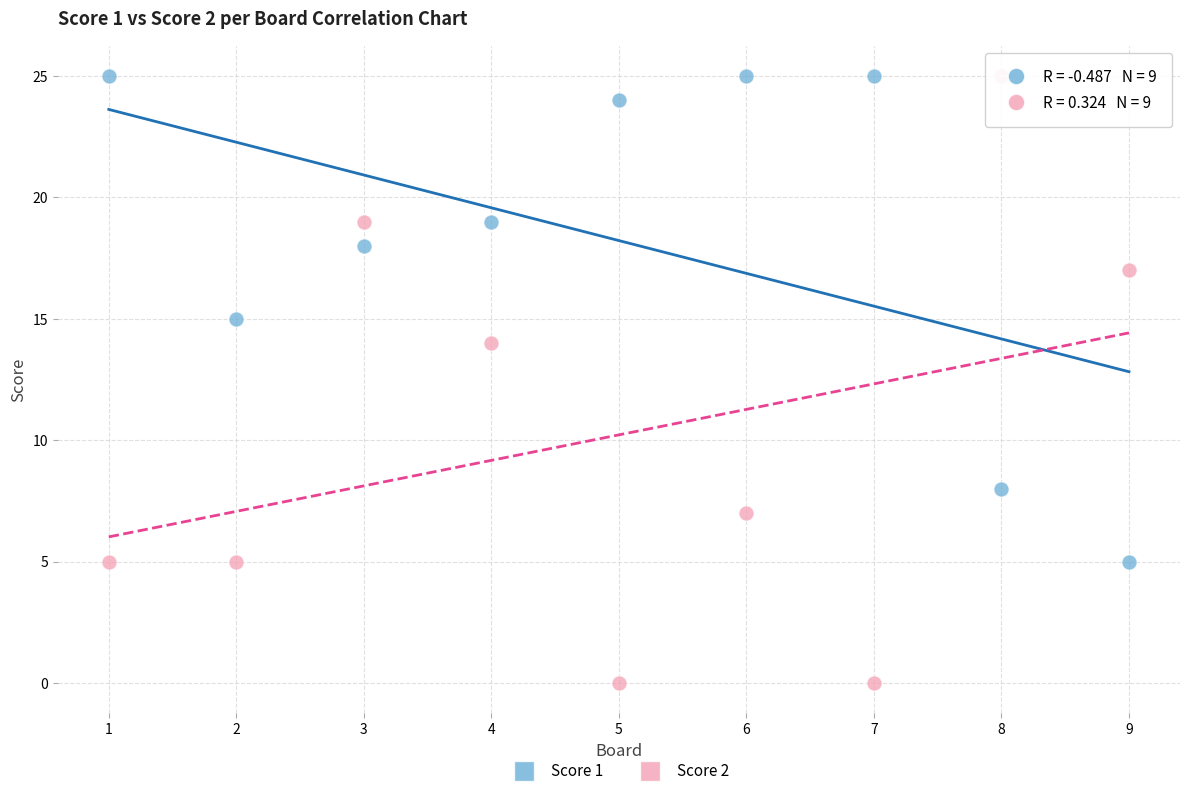

Which series has the largest Y range (max minus min)?

Score 2